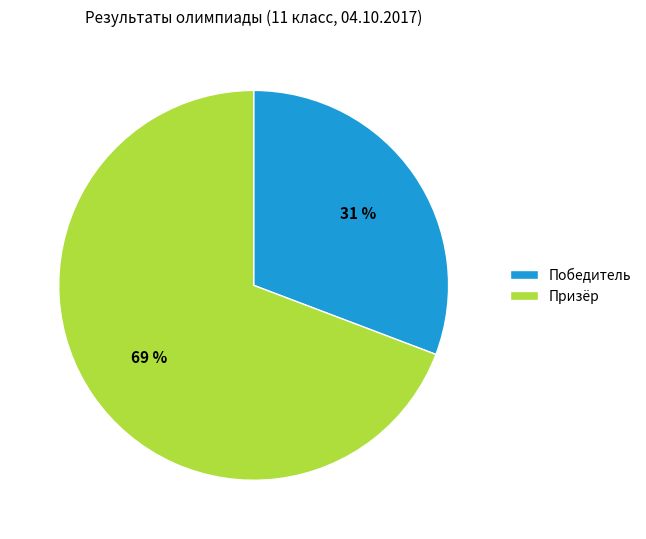

Is the sum of Победитель and Призёр greater than half?

Yes